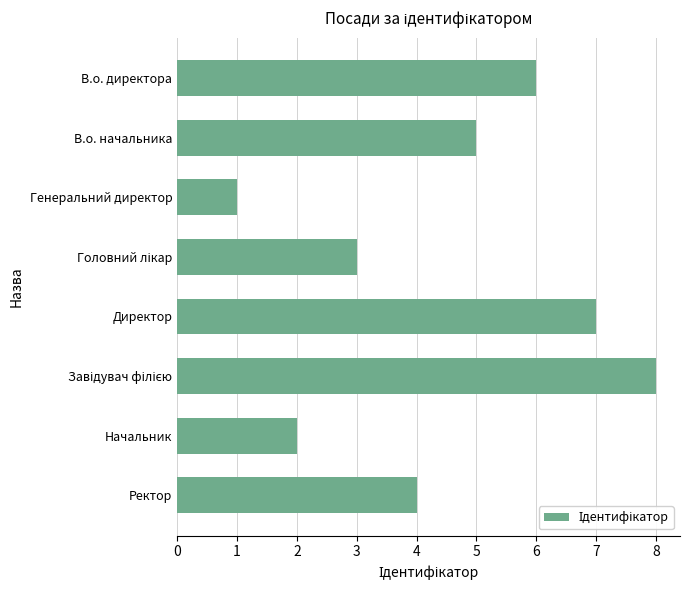

The value at Директор is 7. True or false?

True